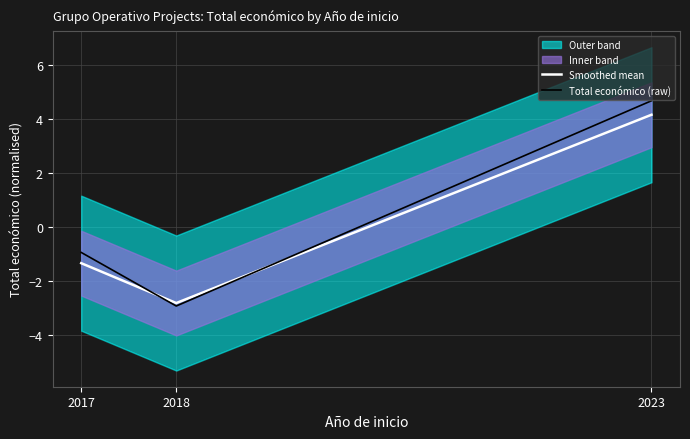

What is the difference between the highest and lowest values at 2017?

0.4